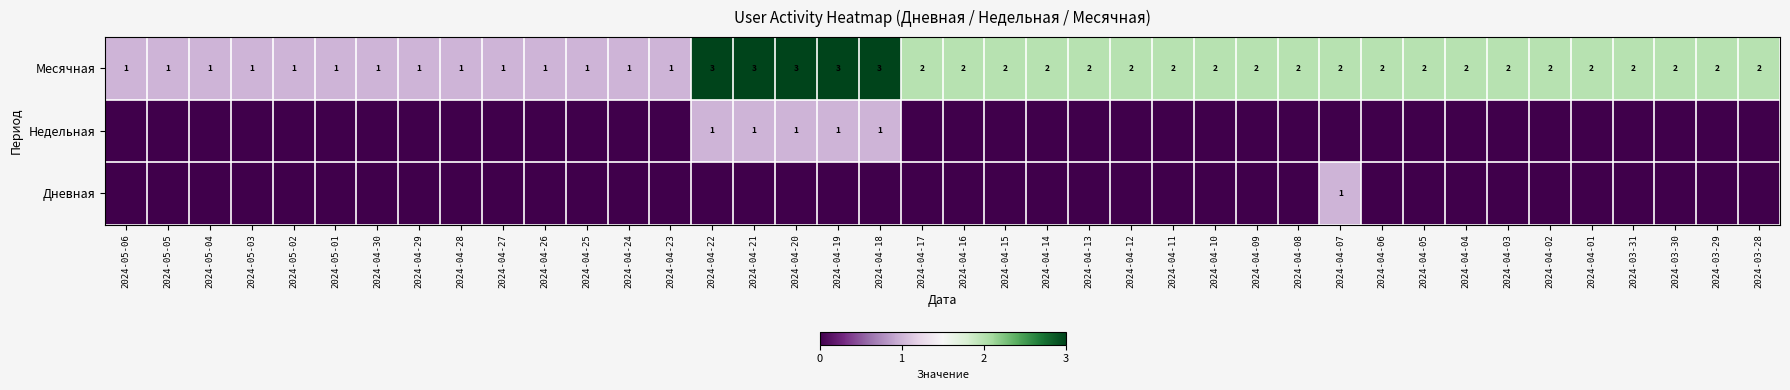

What is the spread (max minus min) of values at 2024-05-02?

1